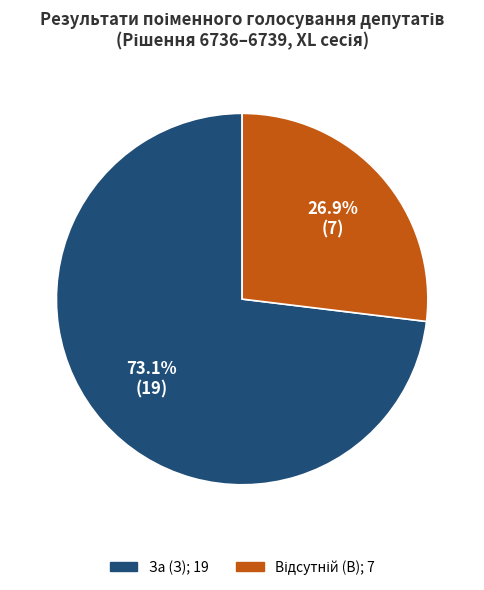

Is it true that За (З) is 67% of the pie?

False